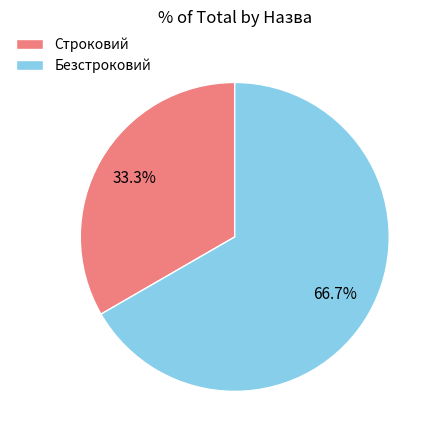

Count the number of slices in the pie.

2